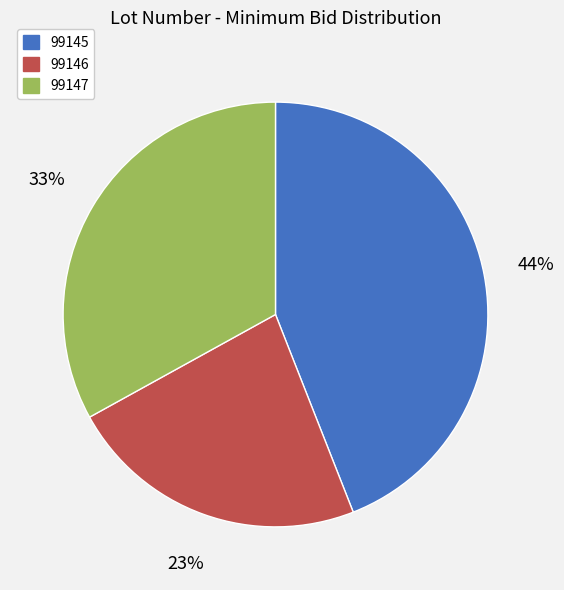

How many segments does this pie chart have?

3